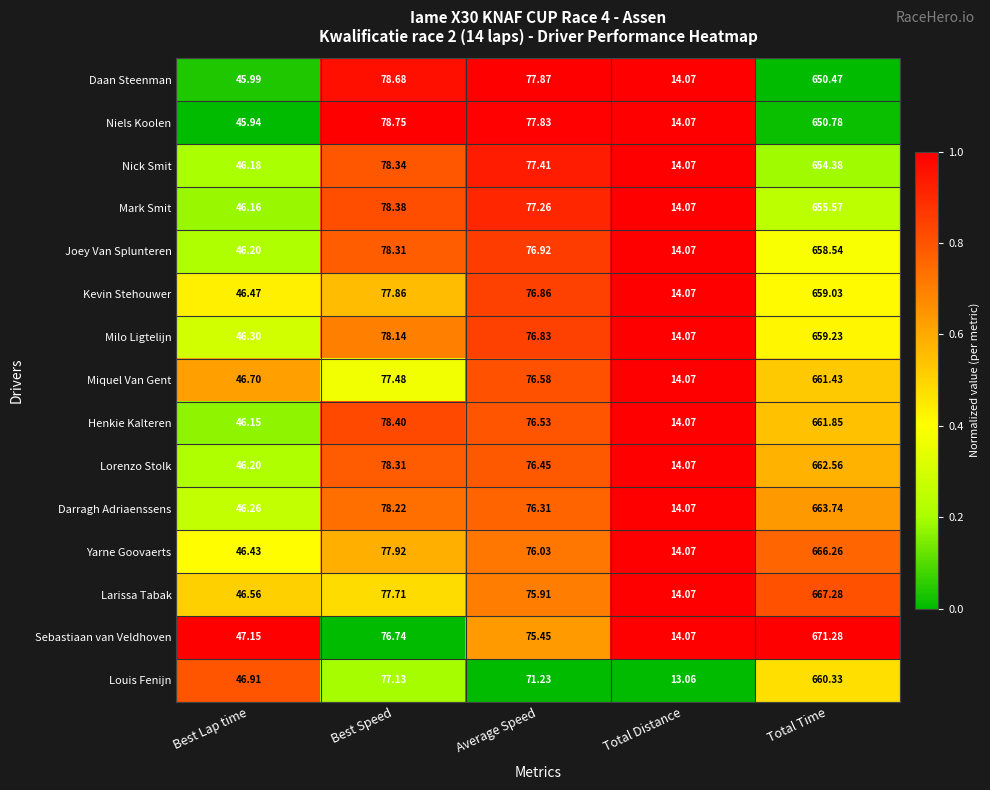

Between Best Speed and Average Speed, which series saw the biggest shift?

Louis Fenijn